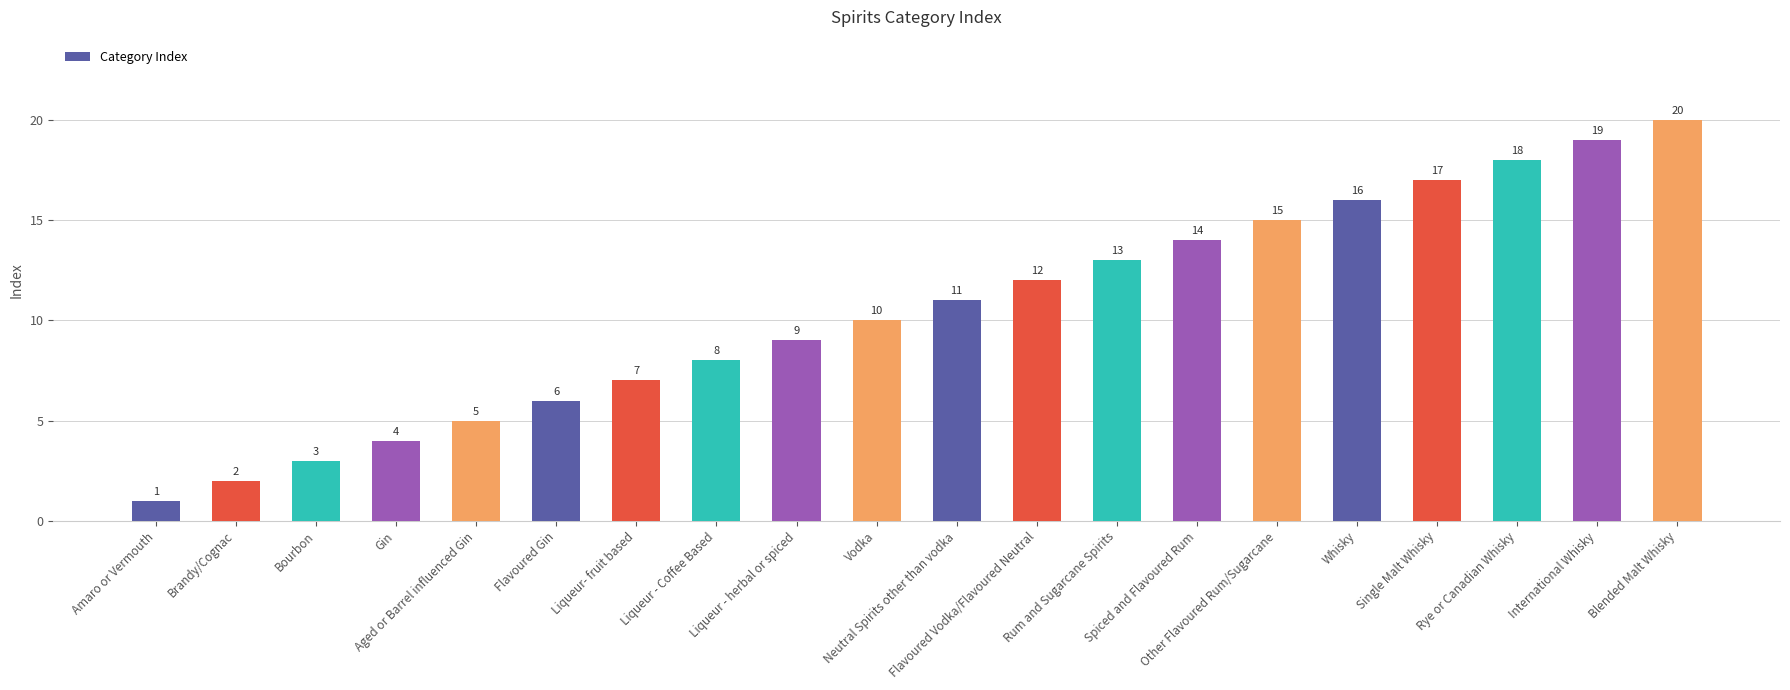

Rank the categories by value from lowest to highest.

Amaro or Vermouth, Brandy/Cognac, Bourbon, Gin, Aged or Barrel influenced Gin, Flavoured Gin, Liqueur- fruit based, Liqueur - Coffee Based, Liqueur - herbal or spiced, Vodka, Neutral Spirits other than vodka, Flavoured Vodka/Flavoured Neutral, Rum and Sugarcane Spirits, Spiced and Flavoured Rum, Other Flavoured Rum/Sugarcane, Whisky, Single Malt Whisky, Rye or Canadian Whisky, International Whisky, Blended Malt Whisky